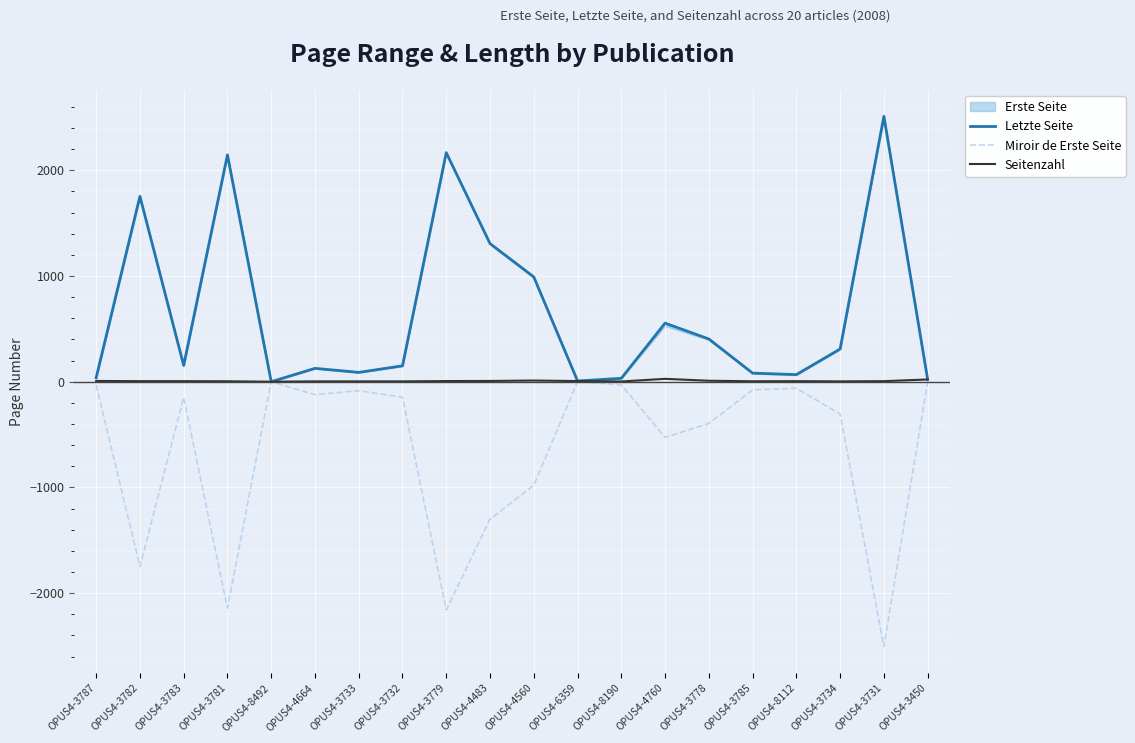

Which series has the largest total across all categories?

Letzte Seite